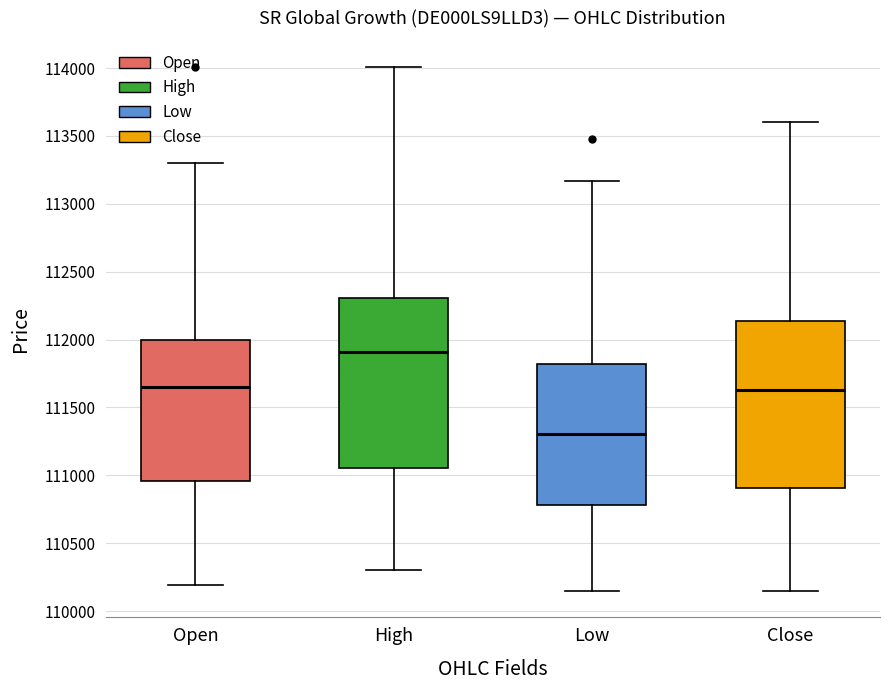

Reading left to right, transcribe this box plot: for each box, give where its median line is, the range the box spans, and where its two whiskers end, as read against the y-axis. The values are not printed on the chart, so give them approximately, as read against the axis.

Open: median 111650, box 110950 to 112000, whiskers 110200 to 113300
High: median 111900, box 111050 to 112300, whiskers 110300 to 114000
Low: median 111300, box 110800 to 111800, whiskers 110150 to 113150
Close: median 111650, box 110900 to 112150, whiskers 110150 to 113600